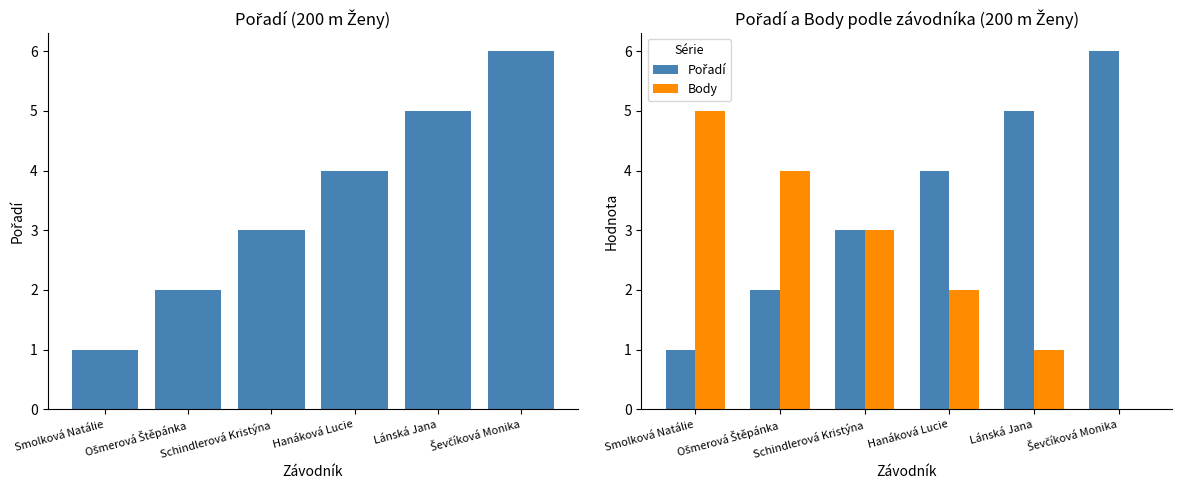

List the labels in order of Pořadí value, largest first.

Ševčíková Monika, Lánská Jana, Hanáková Lucie, Schindlerová Kristýna, Ošmerová Štěpánka, Smolková Natálie